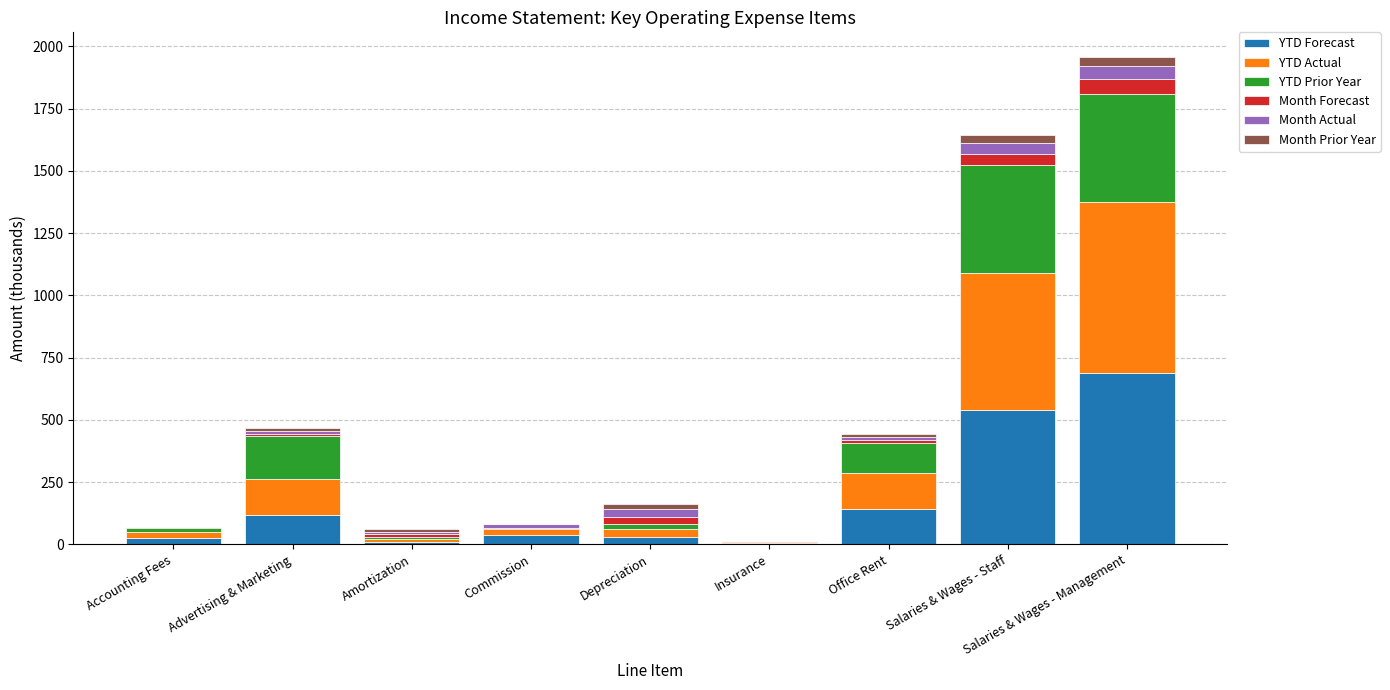

Is it true that YTD Forecast equals 540.0 at Salaries & Wages - Staff?

True